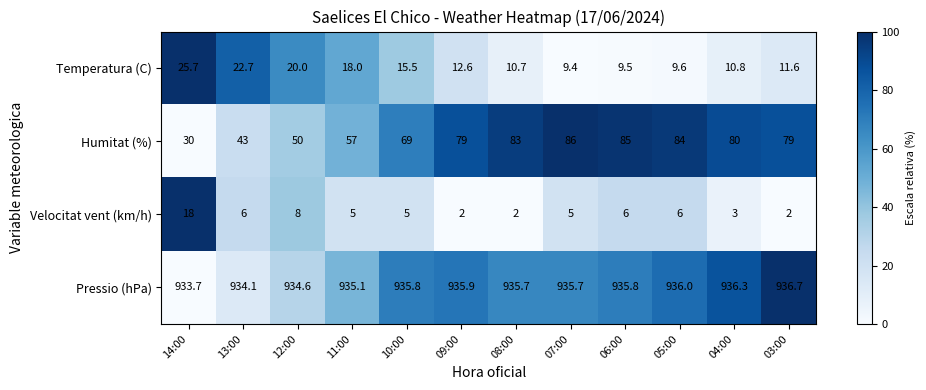

At 06:00, list the series in order from smallest to largest.

Velocitat vent (km/h), Temperatura (C), Humitat (%), Pressio (hPa)